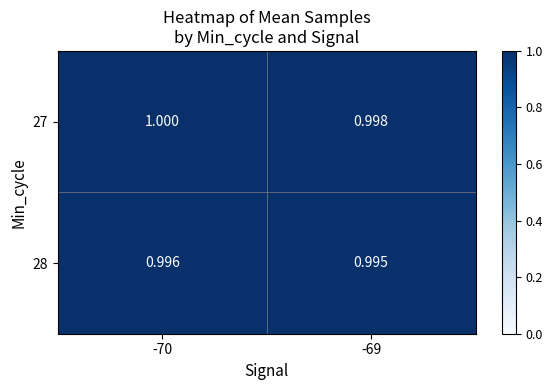

Is the value of 28 at -69 greater than the value of 27 at -69?

No